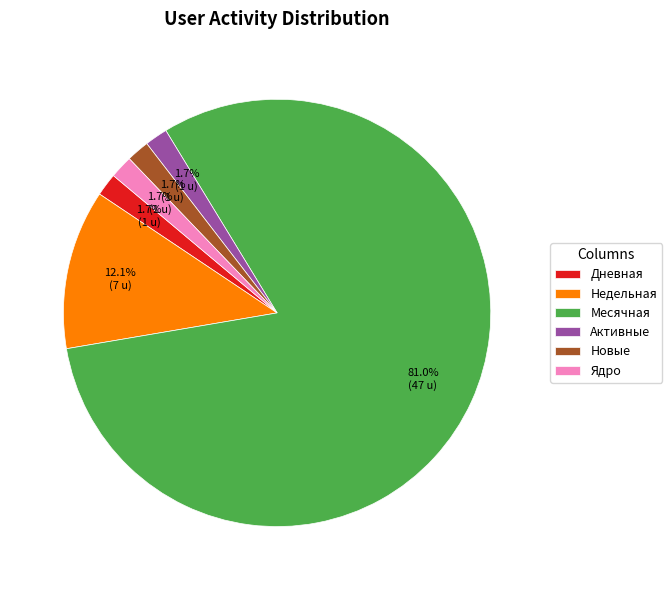

Approximately how many times larger is the value at Дневная compared to Новые?

1.0